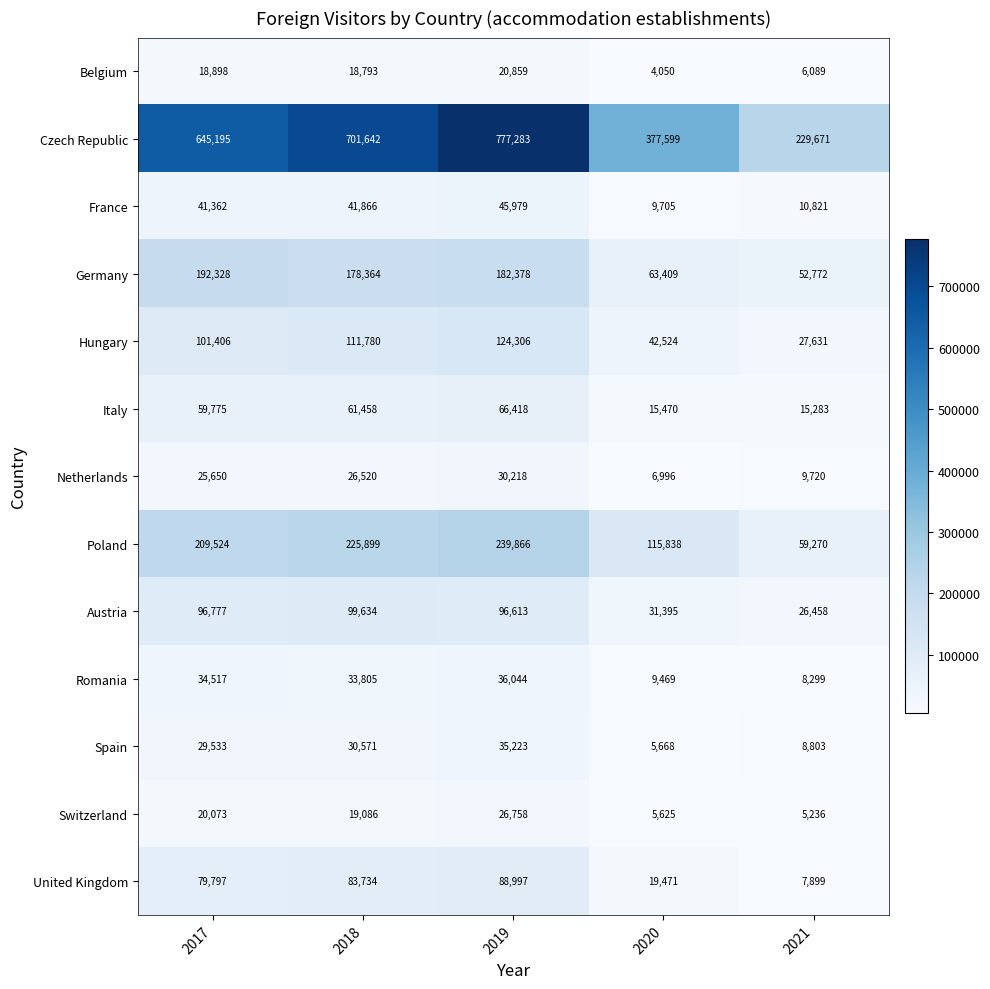

Is it true that Italy equals 61458 at 2018?

True